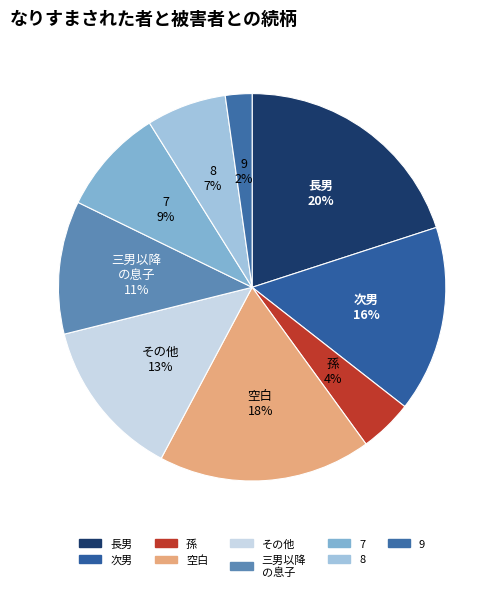

Rank the categories by value from lowest to highest.

9 2%, 孫 4%, 8 7%, 7 9%, 三男以降 の息子 11%, その他 13%, 次男 16%, 空白 18%, 長男 20%